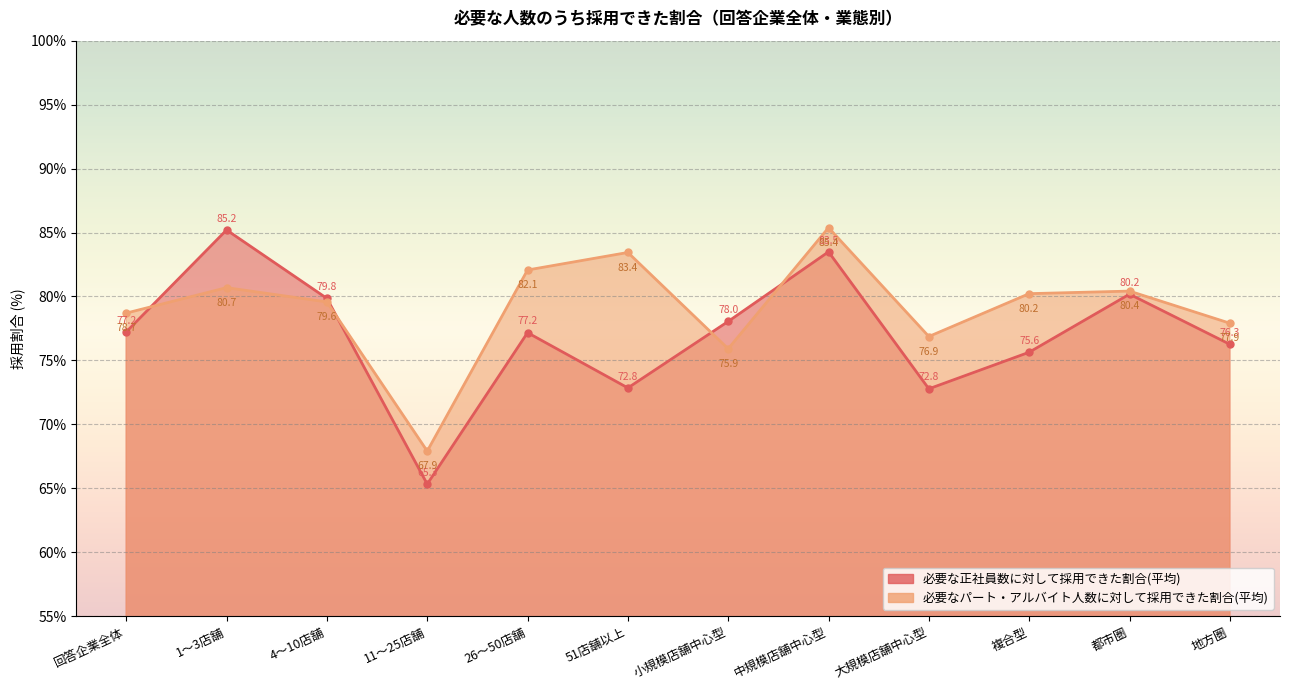

Between which two adjacent categories do 必要な正社員数に対して採用できた割合(平均) and 必要なパート・アルバイト人数に対して採用できた割合(平均) first intersect?

回答企業全体 and 1〜3店舗